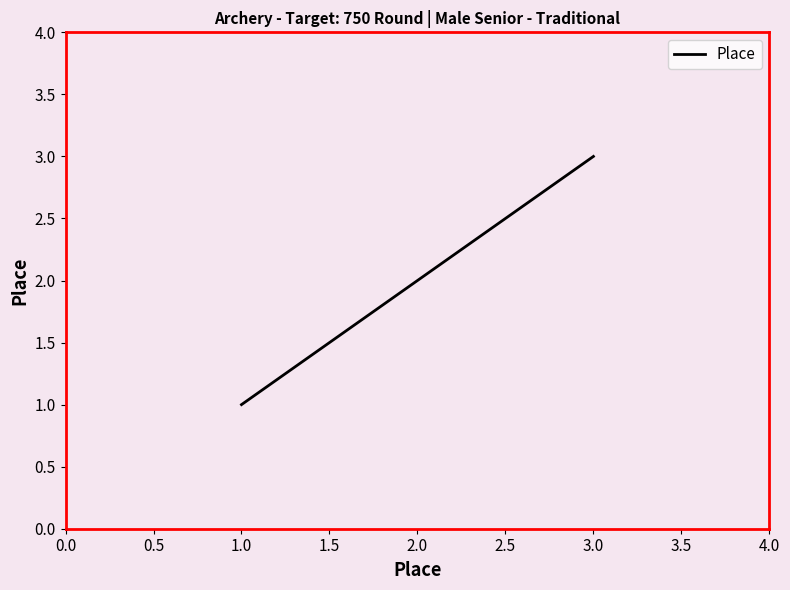

List the labels in order of value, smallest first.

1.0, 2.0, 3.0